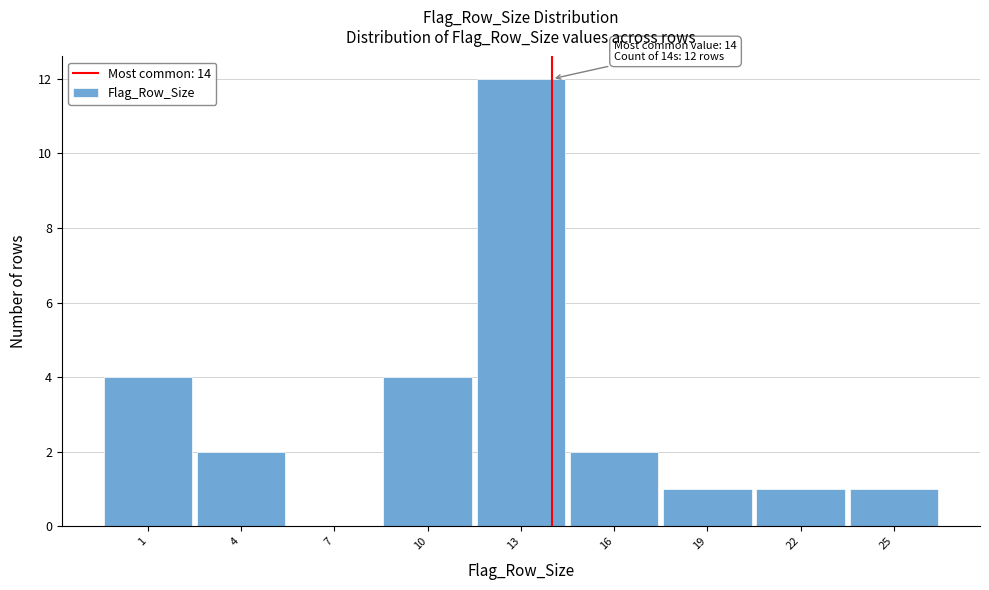

Over which range of the x-axis is the bar tallest?

11.5 to 14.5